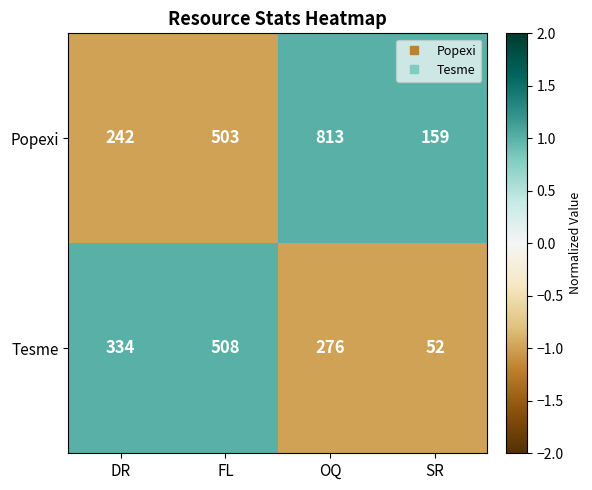

Reading left to right, what are all the values shown in this chart?

Popexi: 242	503	813	159
Tesme: 334	508	276	52